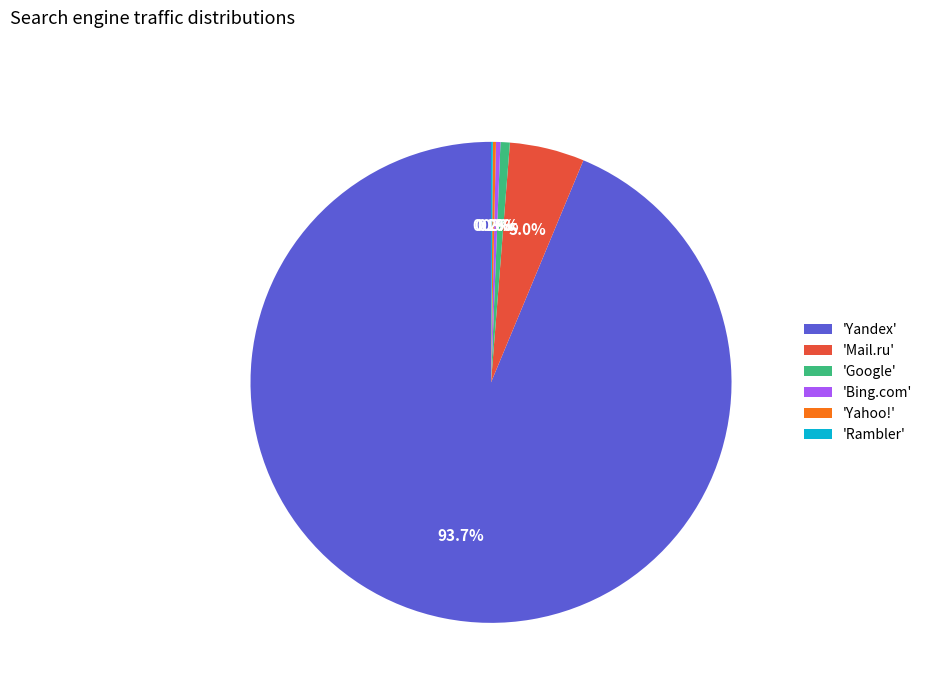

Approximately how many times larger is the value at 'Mail.ru' compared to 'Bing.com'?

16.8